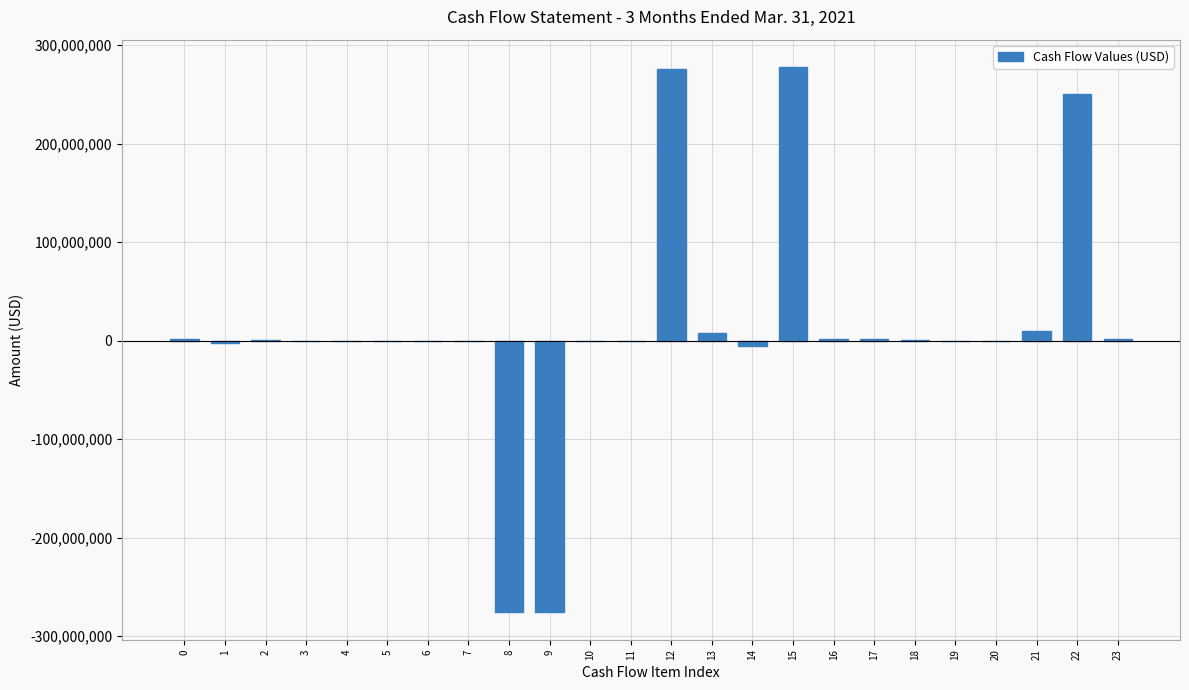

What is the greatest value displayed?

277998747